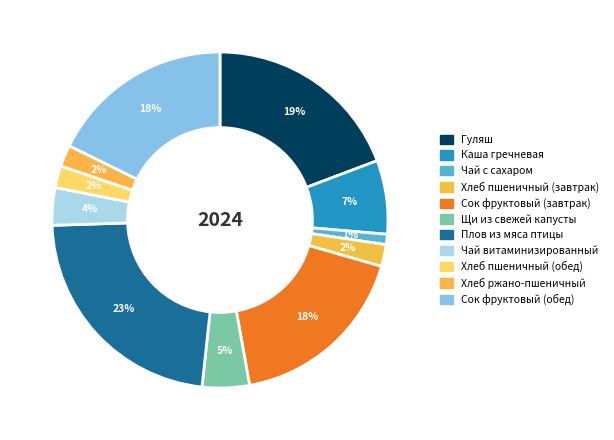

Is it true that Сок фруктовый (обед) is 8% of the pie?

False